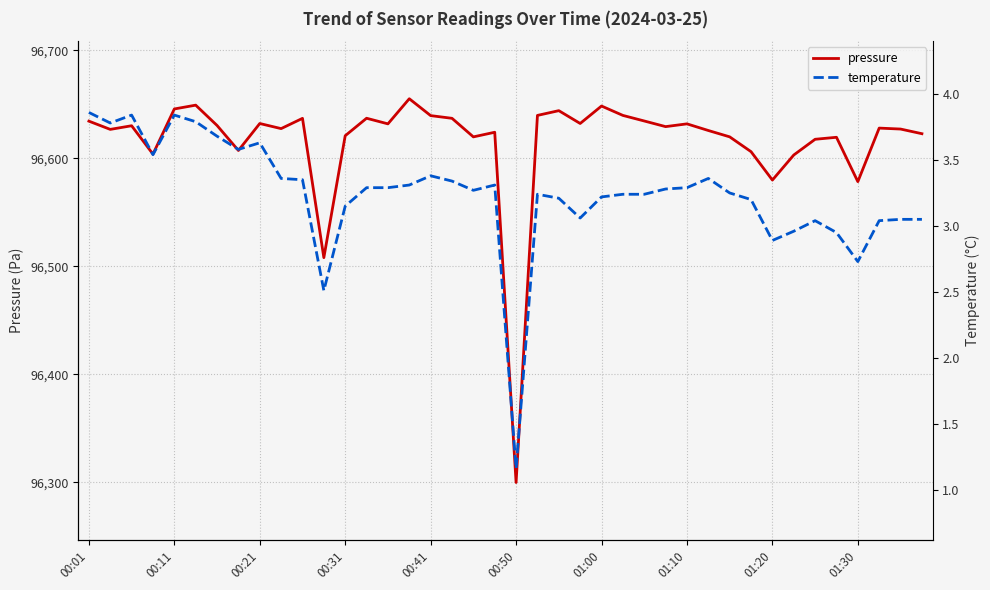

At which category is the sum across all series the highest?

15